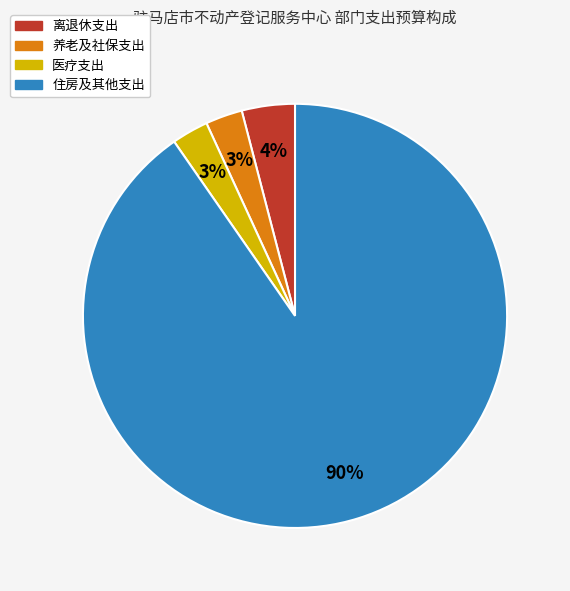

To the nearest percent, what is the average slice percentage?

25%